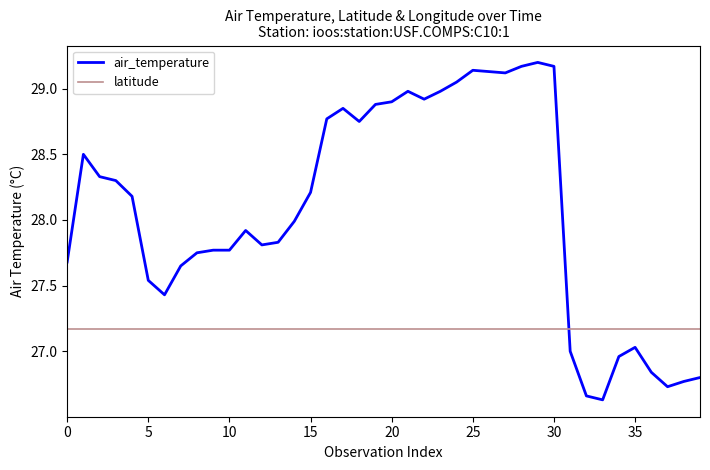

Does the chart have visible grid lines?

No